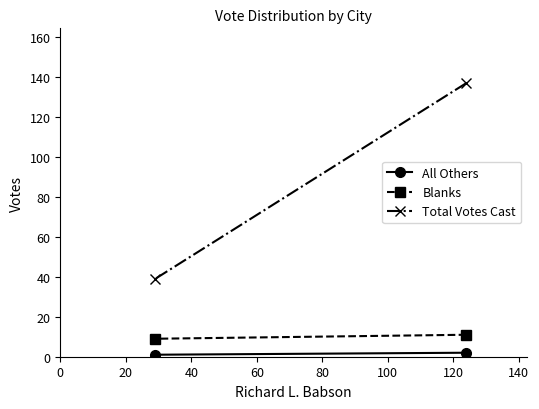

Does the chart have visible grid lines?

No